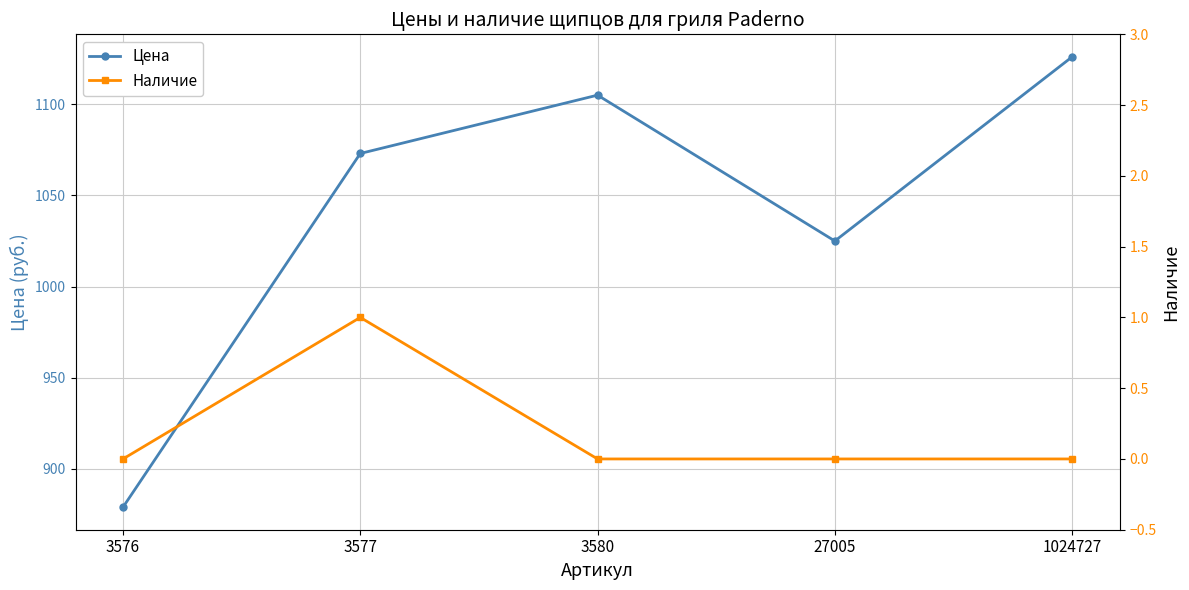

Reading left to right, list all the values displayed in this chart.

Цена: 879	1073	1105	1025	1126
Наличие: 0	1	0	0	0